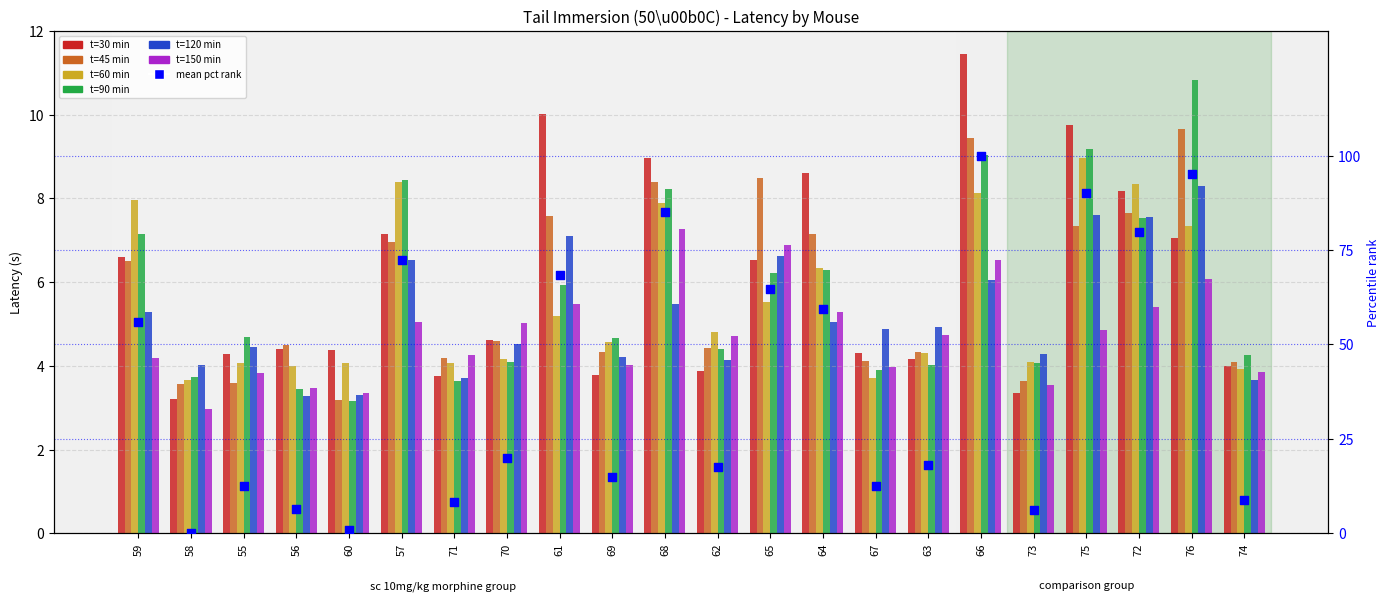

Which series reaches the maximum Y coordinate?

30